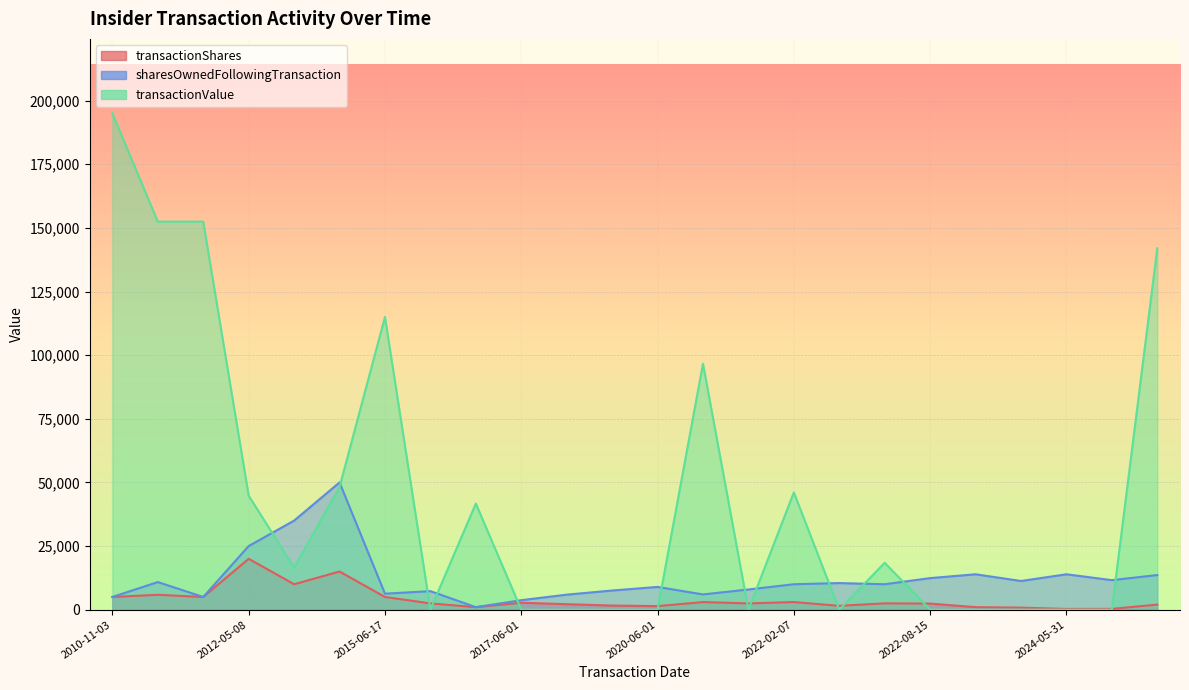

Which series has the largest range (max minus min)?

transactionValue